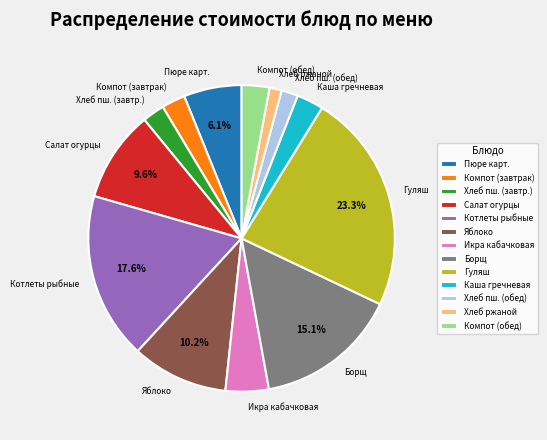

Approximately how many times larger is the value at Яблоко compared to Борщ?

0.7